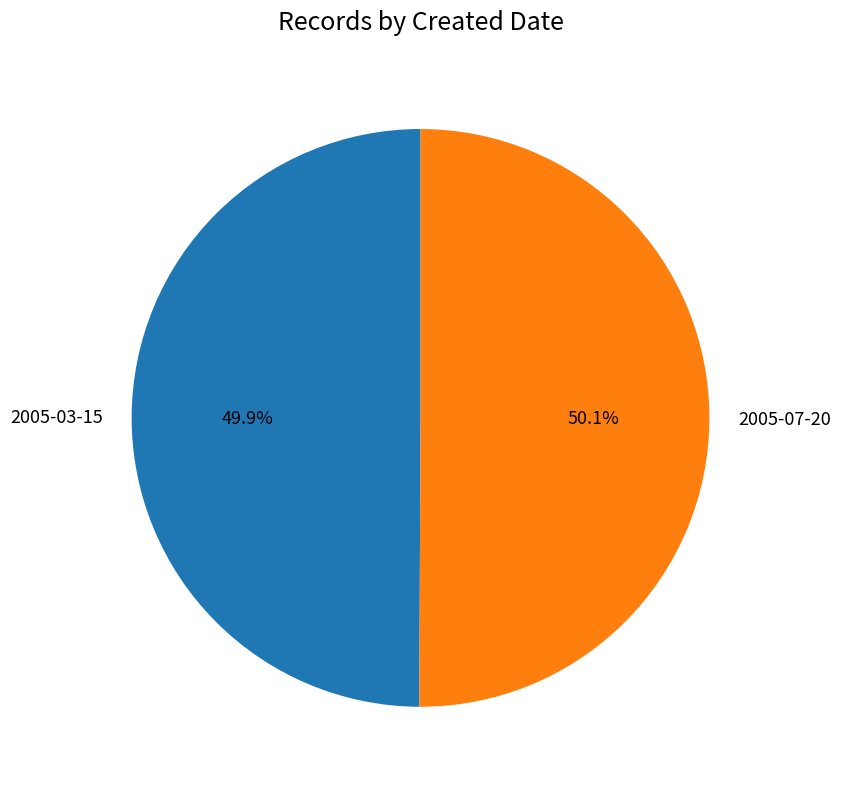

Approximately how many times larger is the value at 2005-03-15 compared to 2005-07-20?

1.0